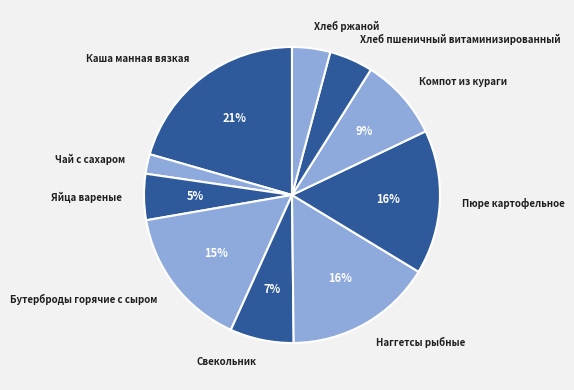

Does Хлеб ржаной account for over 50% of the chart?

No